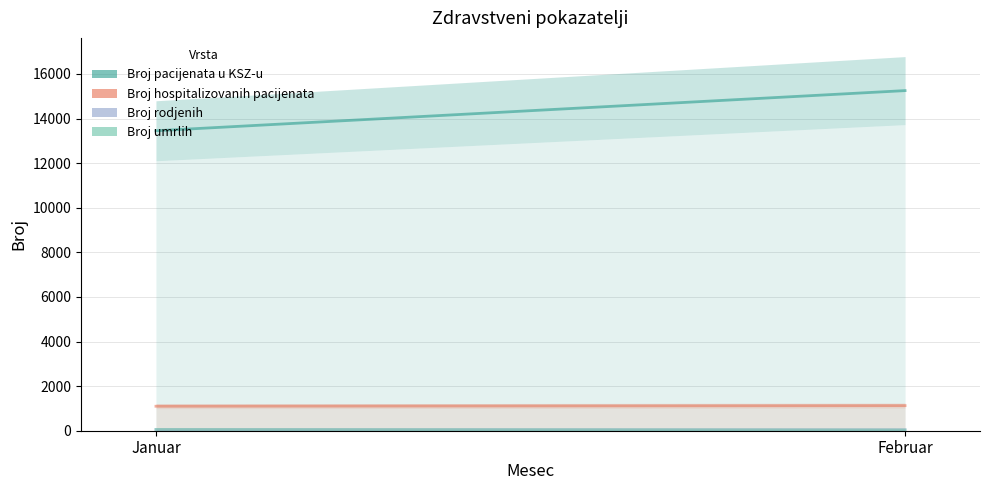

Rank the categories by Broj umrlih value from highest to lowest.

Januar, Februar